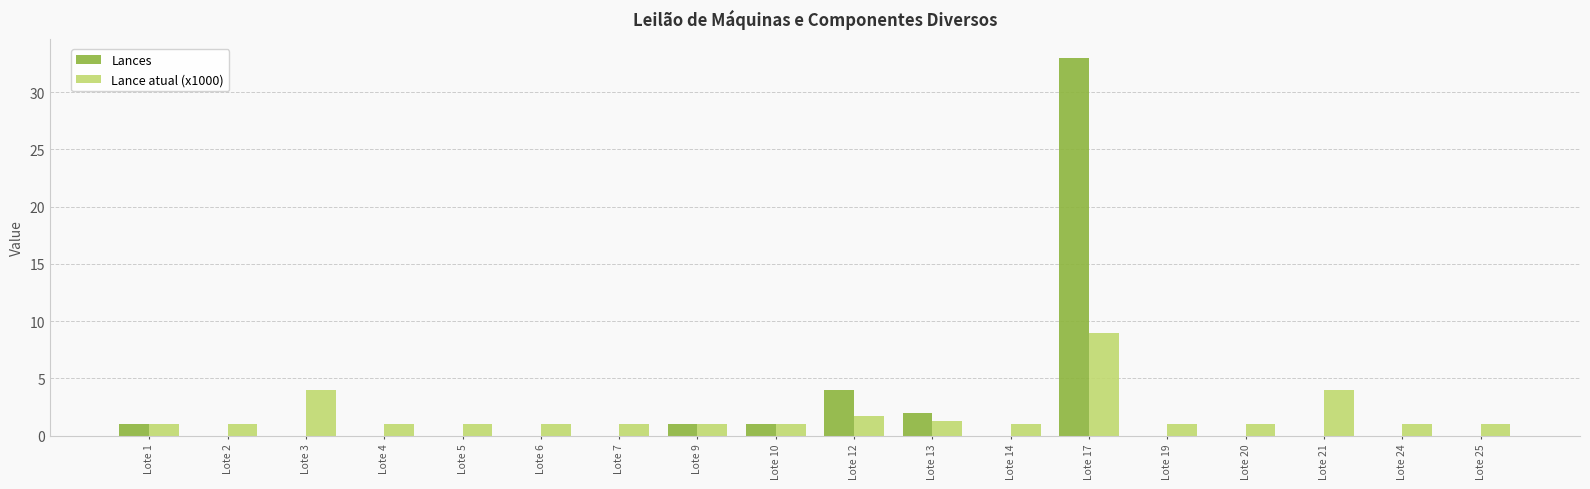

What is the maximum value shown in the chart?

33.0